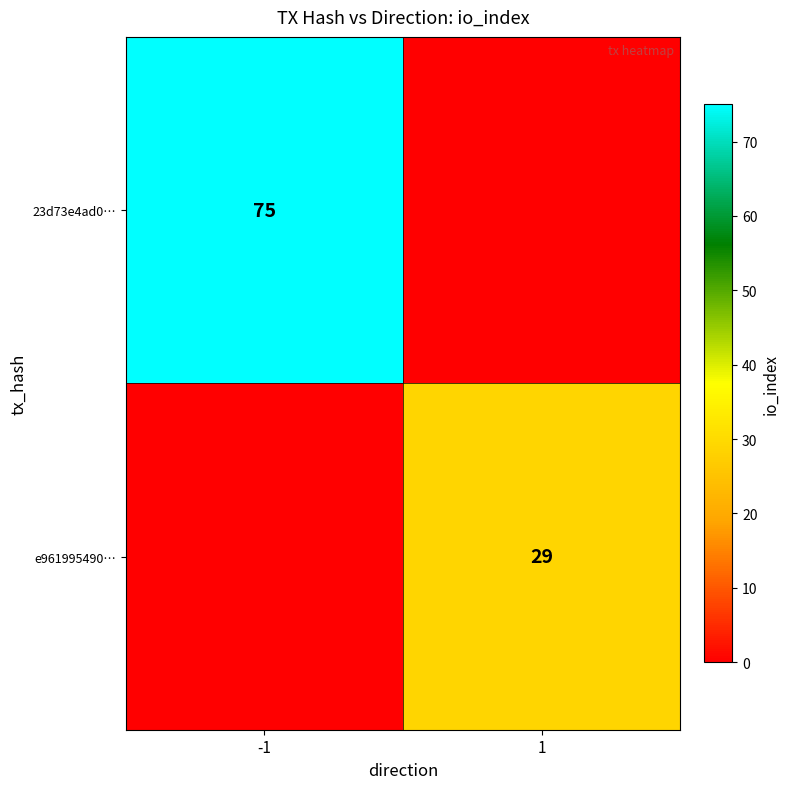

Is it true that e961995490… equals 29 at 1?

True